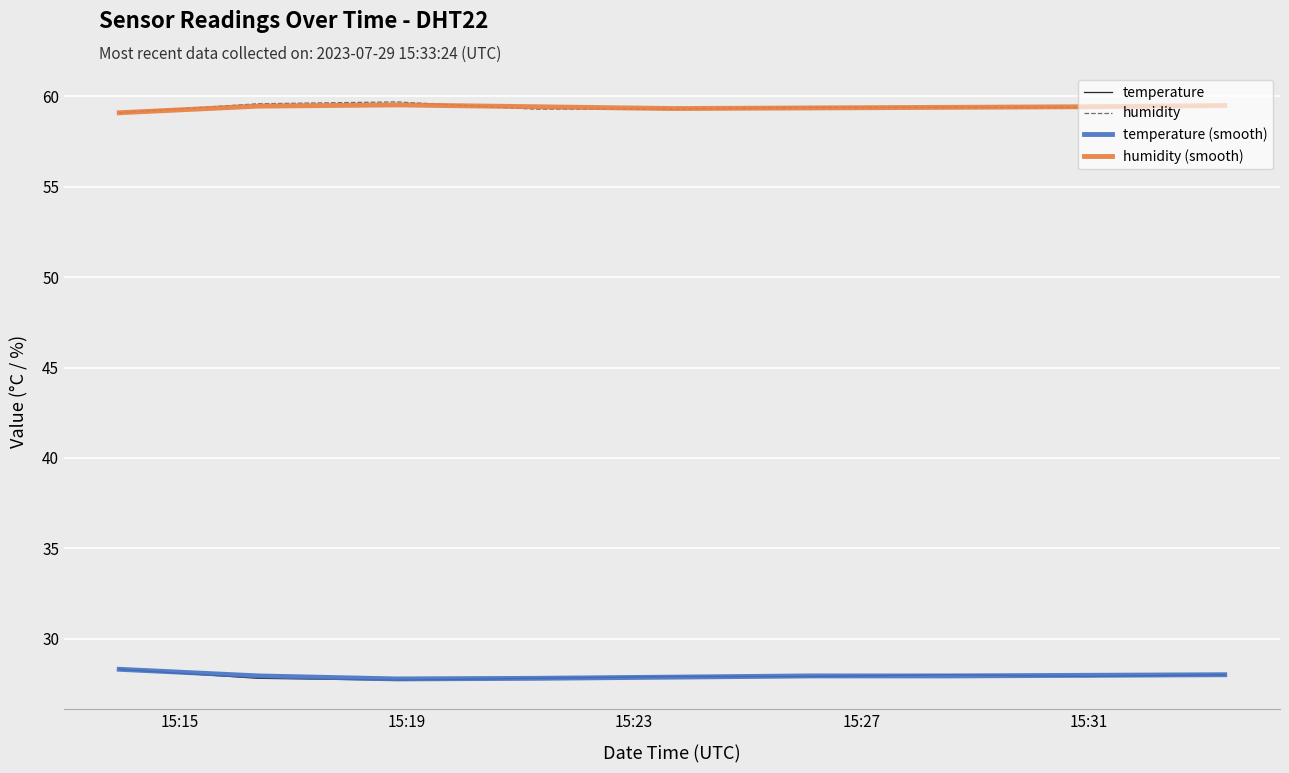

What is the maximum value for humidity?

59.7